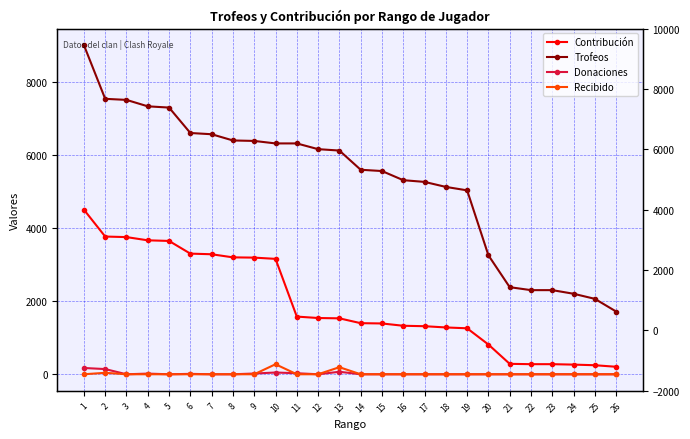

At 15, list the series in order from largest to smallest.

Trofeos, Contribución, Donaciones, Recibido